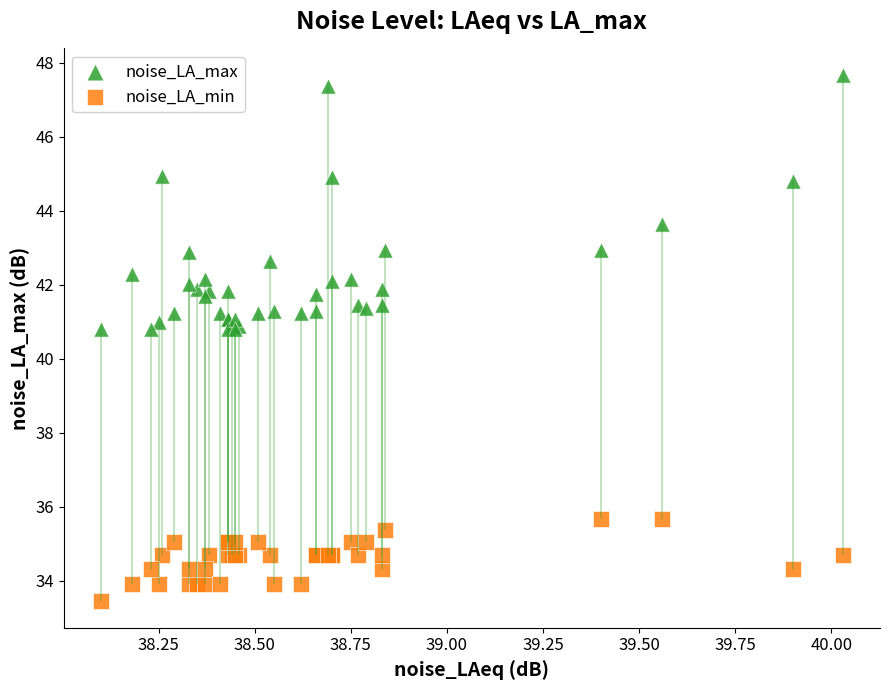

Which series contains the lowest Y value?

noise_LA_min